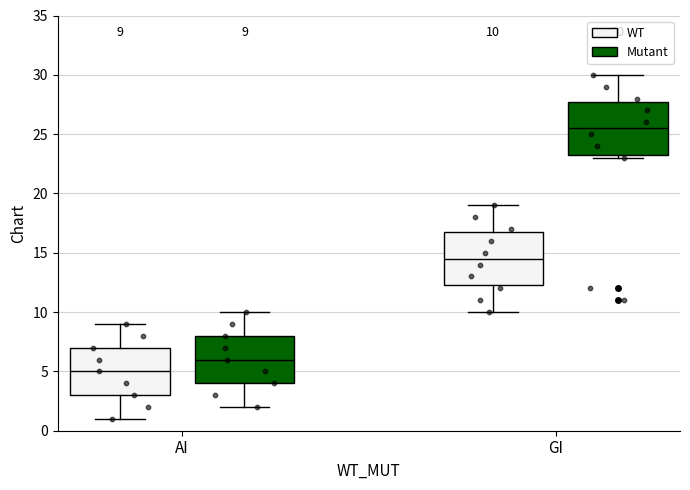

Which box's median line is the highest?

GI (Mutant)